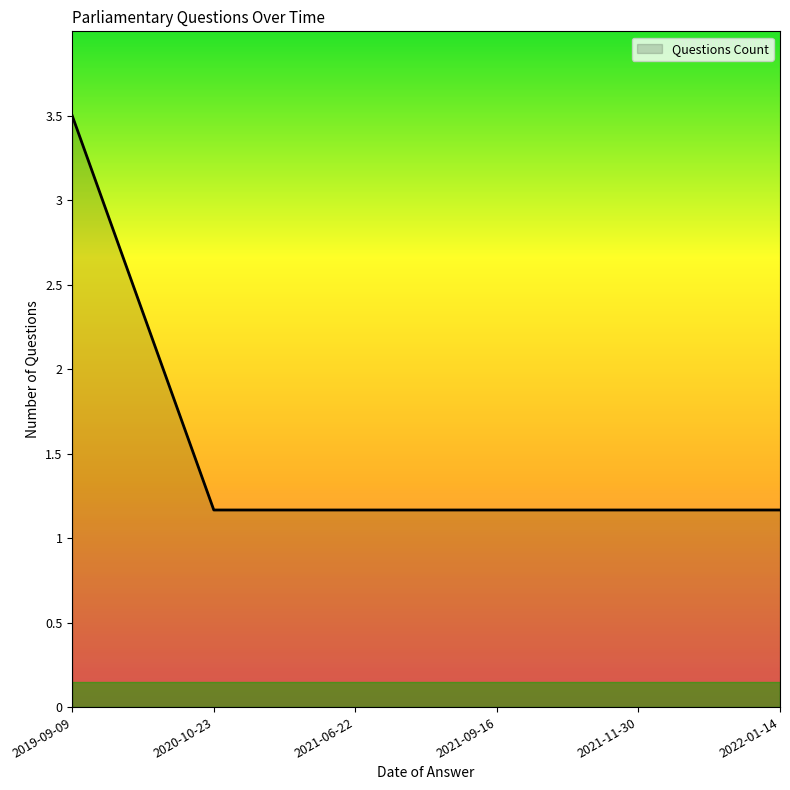

How many categories are shown in the chart?

6